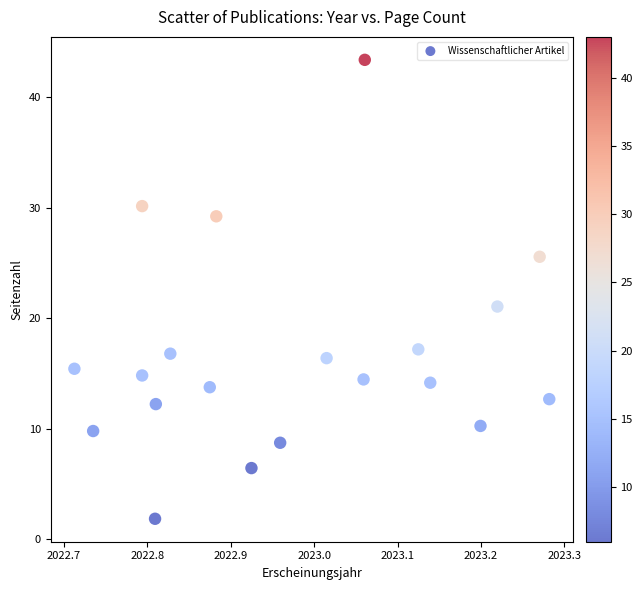

What Y value in the scatter plot is closest to 22?

21.1